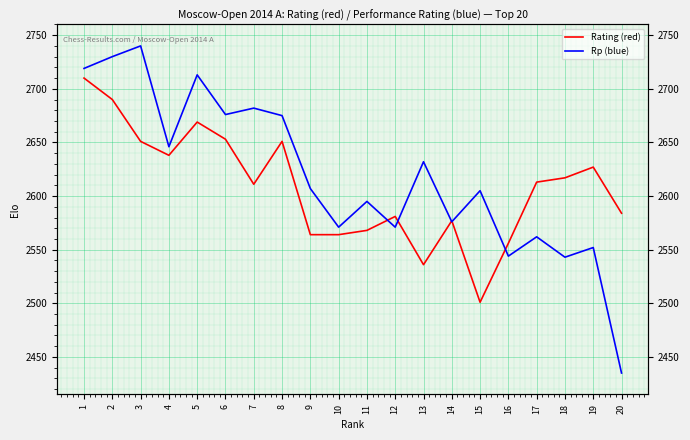

Which category has the lowest value in the Rp (blue) series?

20